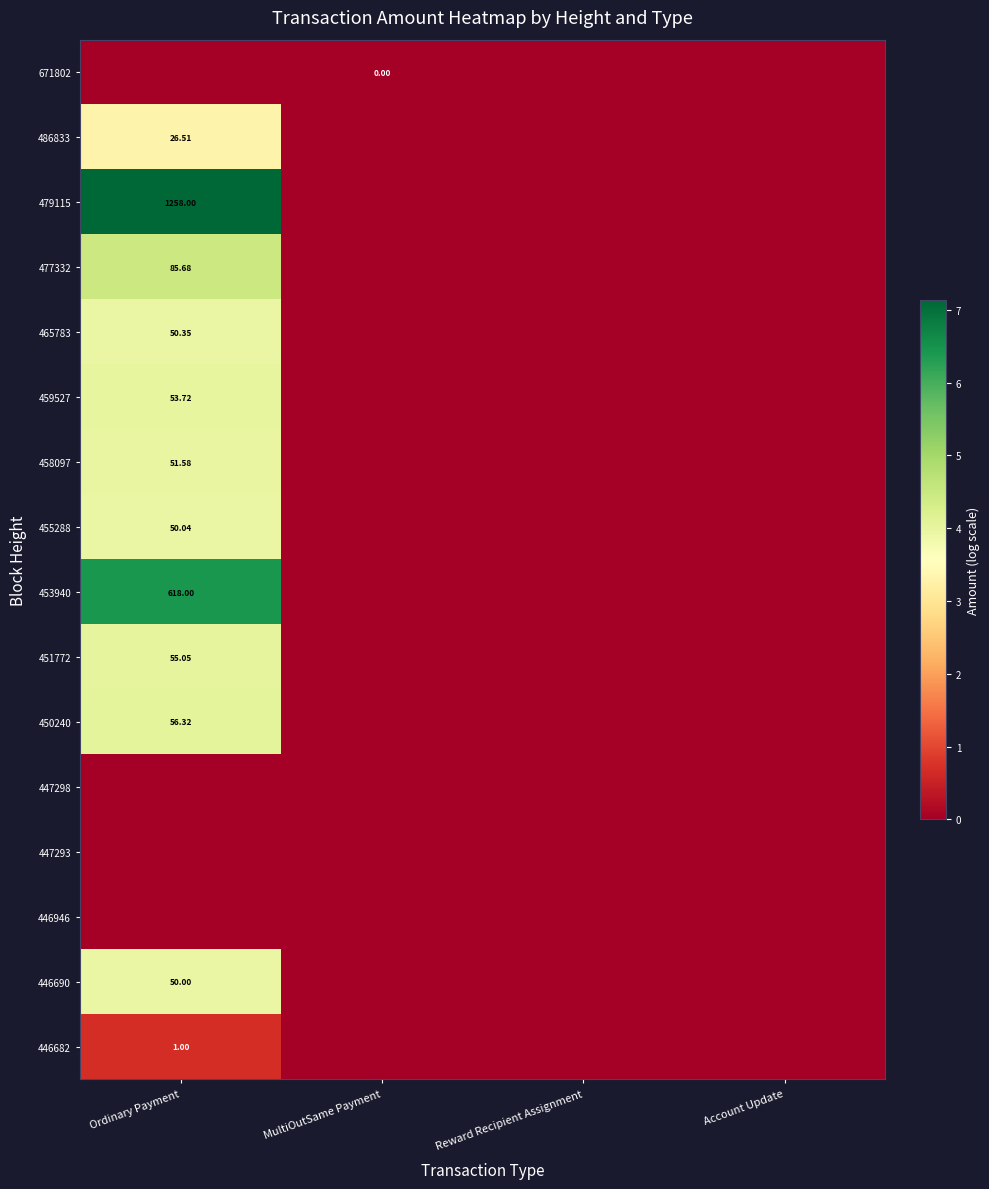

Which series has the largest range (max minus min)?

479115